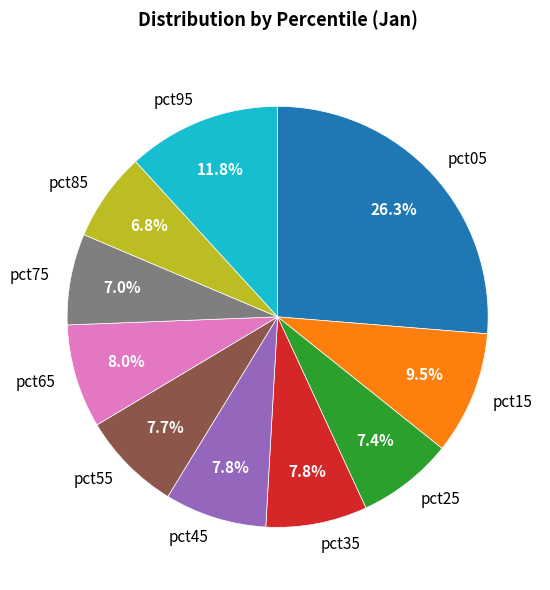

Does pct35 represent more than half of the total?

No